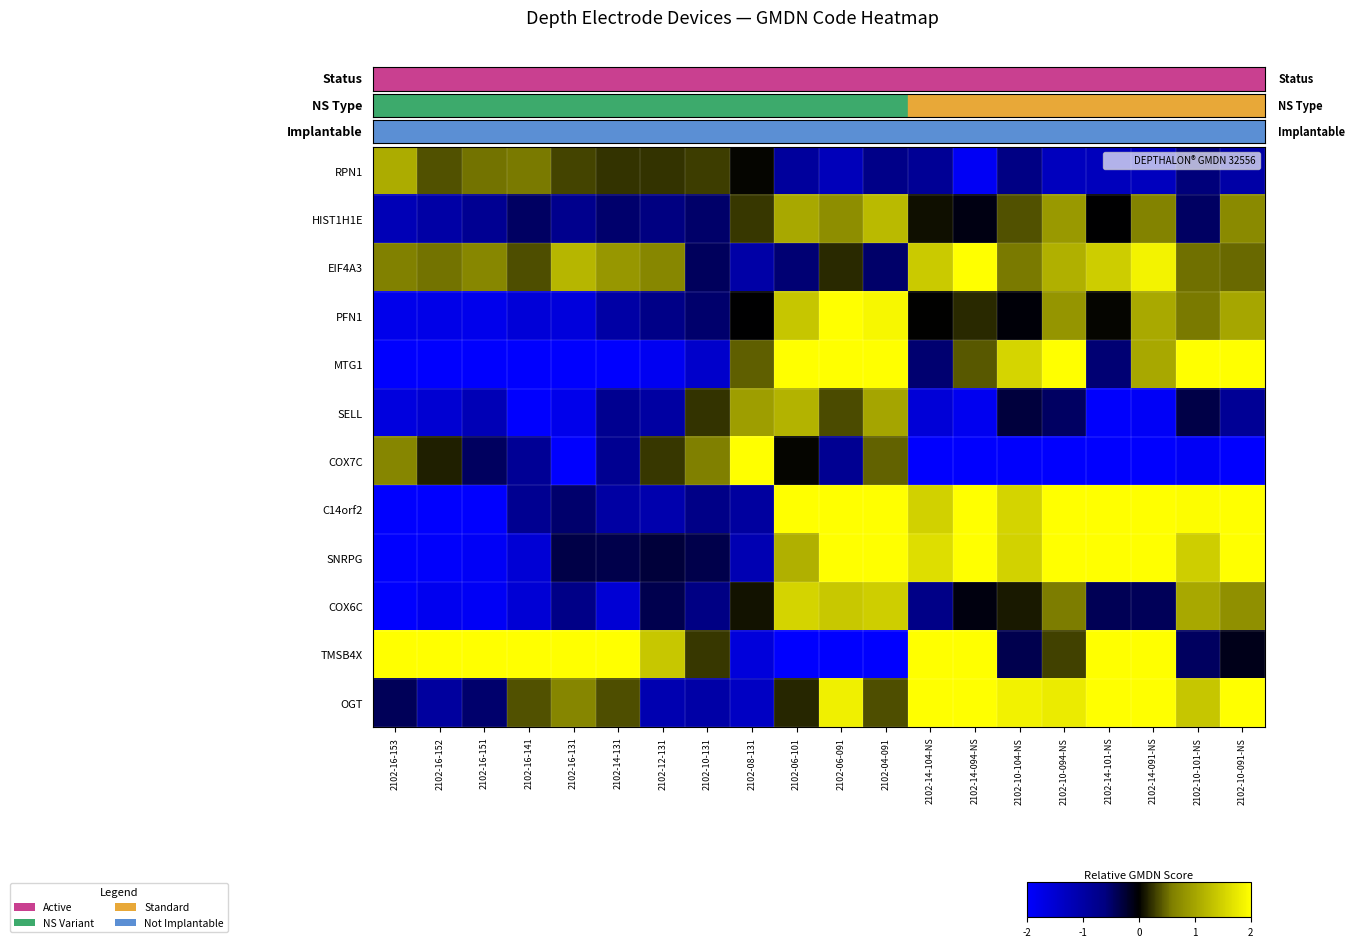

Rank the series by their maximum value, from highest to lowest.

EIF4A3, PFN1, MTG1, COX7C, C14orf2, SNRPG, TMSB4X, OGT, COX6C, HIST1H1E, SELL, RPN1